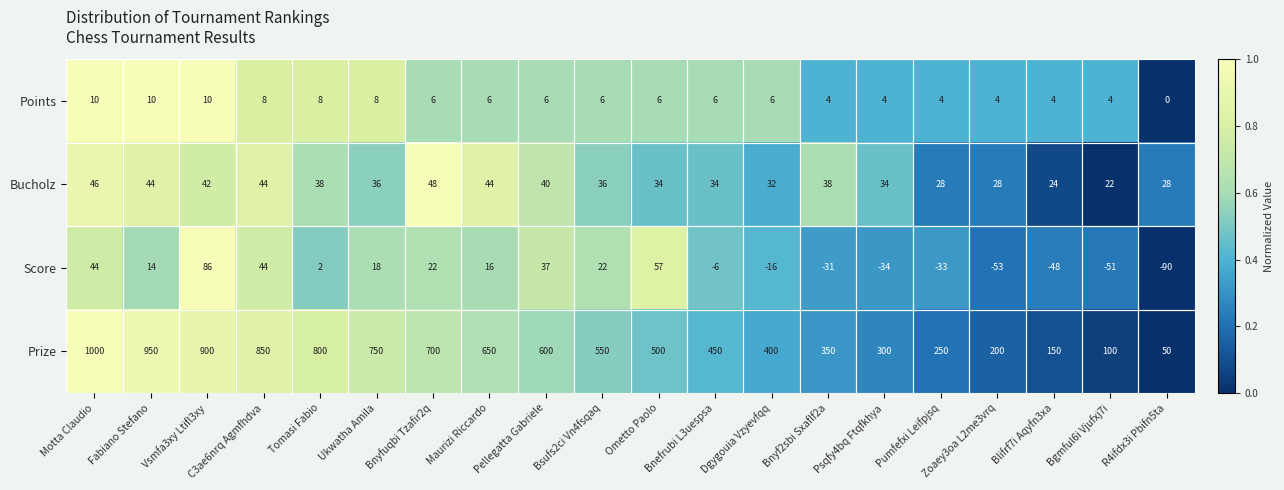

What is the sum of the Points values at C3ae6nrq Agmfhdva and Pumfefxi Leifpjsq?

12